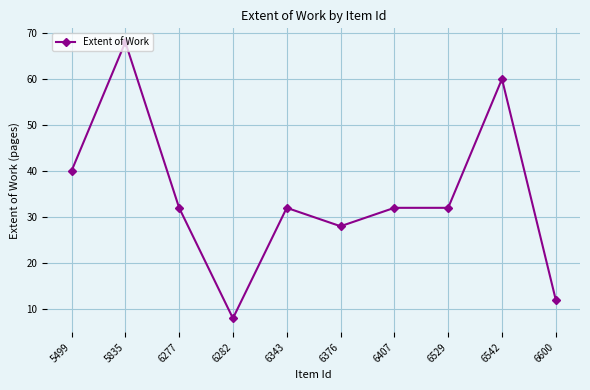

Reading left to right, transcribe all the data shown in this chart.

40	68	32	8	32	28	32	32	60	12